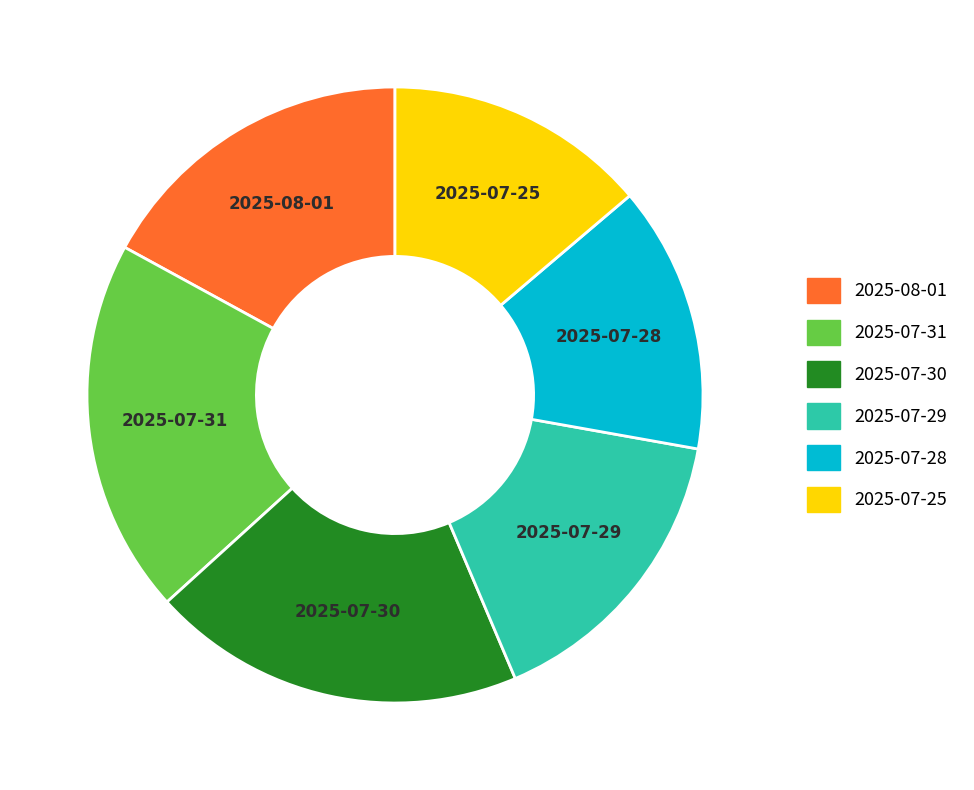

Does 2025-07-30 account for over 50% of the chart?

No